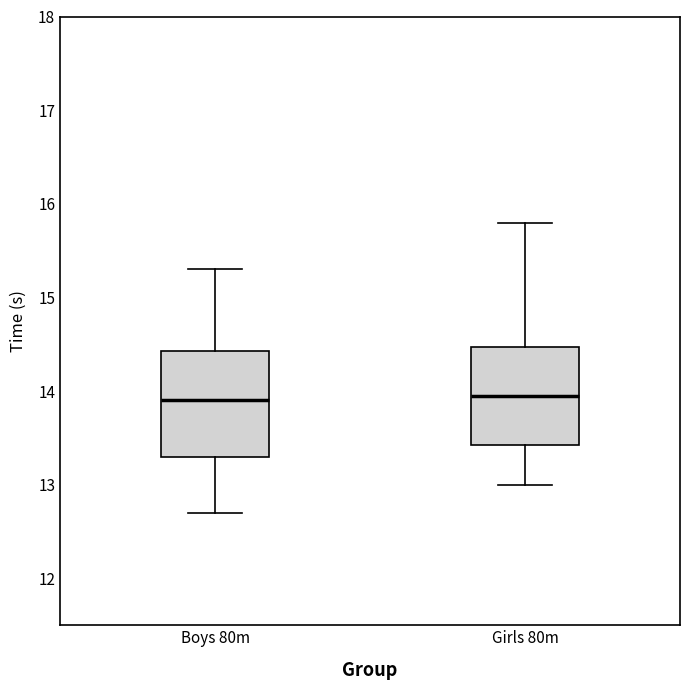

Reading left to right, transcribe this box plot: for each box, give where its median line is, the range the box spans, and where its two whiskers end, as read against the y-axis. The values are not printed on the chart, so give them approximately, as read against the axis.

Boys 80m: median 13.9, box 13.3 to 14.4, whiskers 12.7 to 15.3
Girls 80m: median 14.0, box 13.4 to 14.5, whiskers 13.0 to 15.8